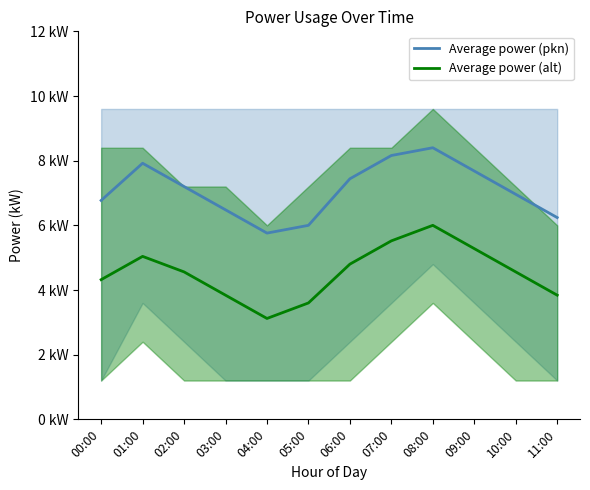

True or false: Average power (pkn) has more than 2 points higher than both neighbors.

False